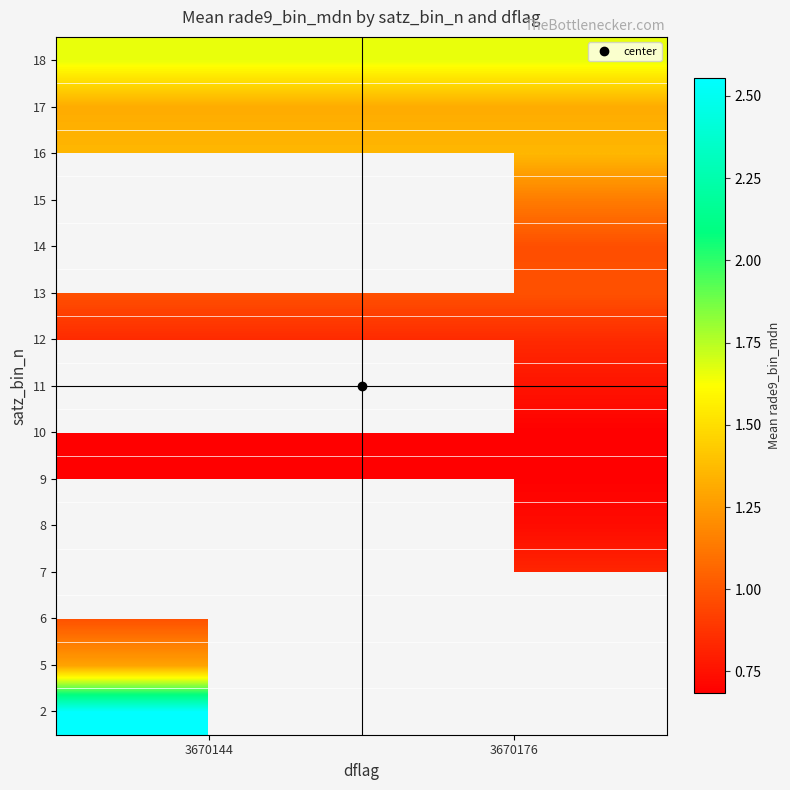

Which category has the lowest value across all series?

3670144